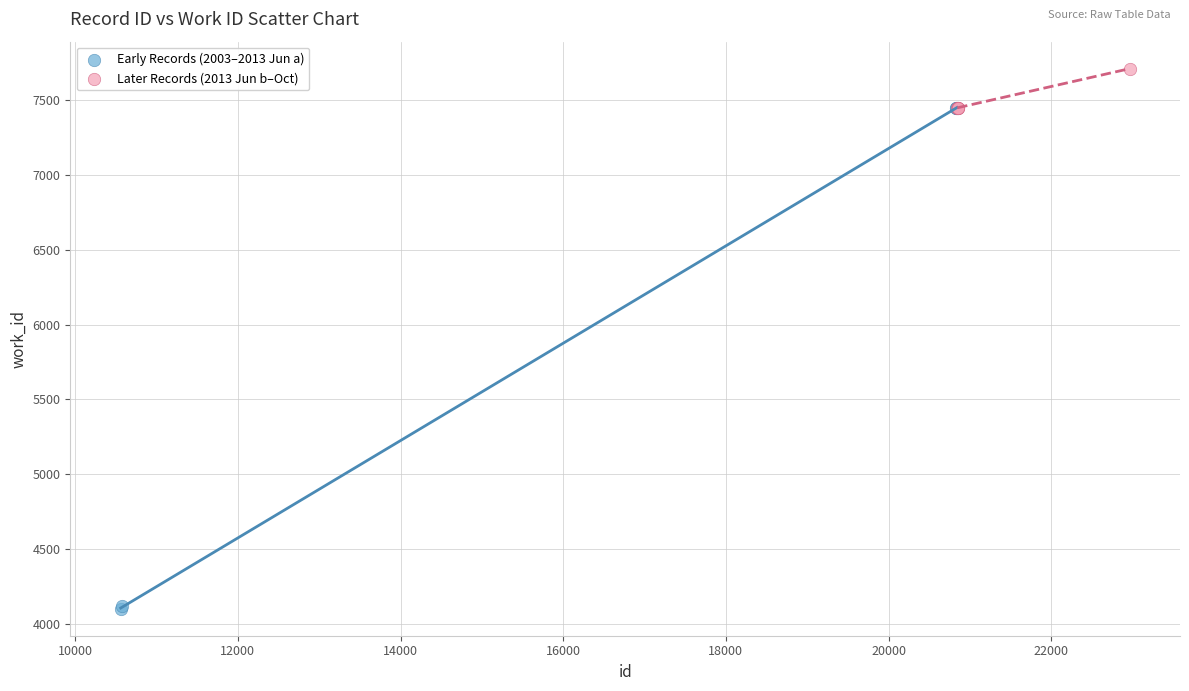

Which series has the largest Y range (max minus min)?

Early Records (2003–2013 Jun a)